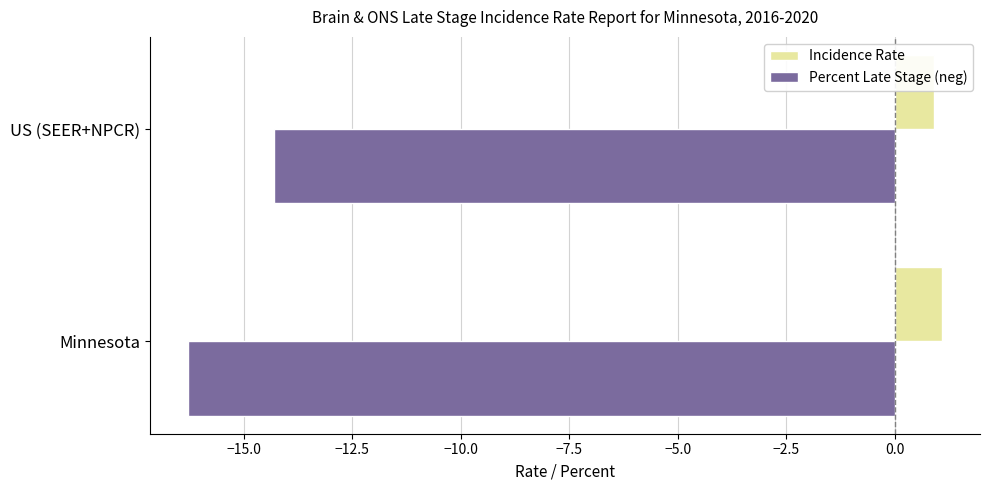

What is the approximate value of Percent Late Stage (neg) at Minnesota?

-16.3